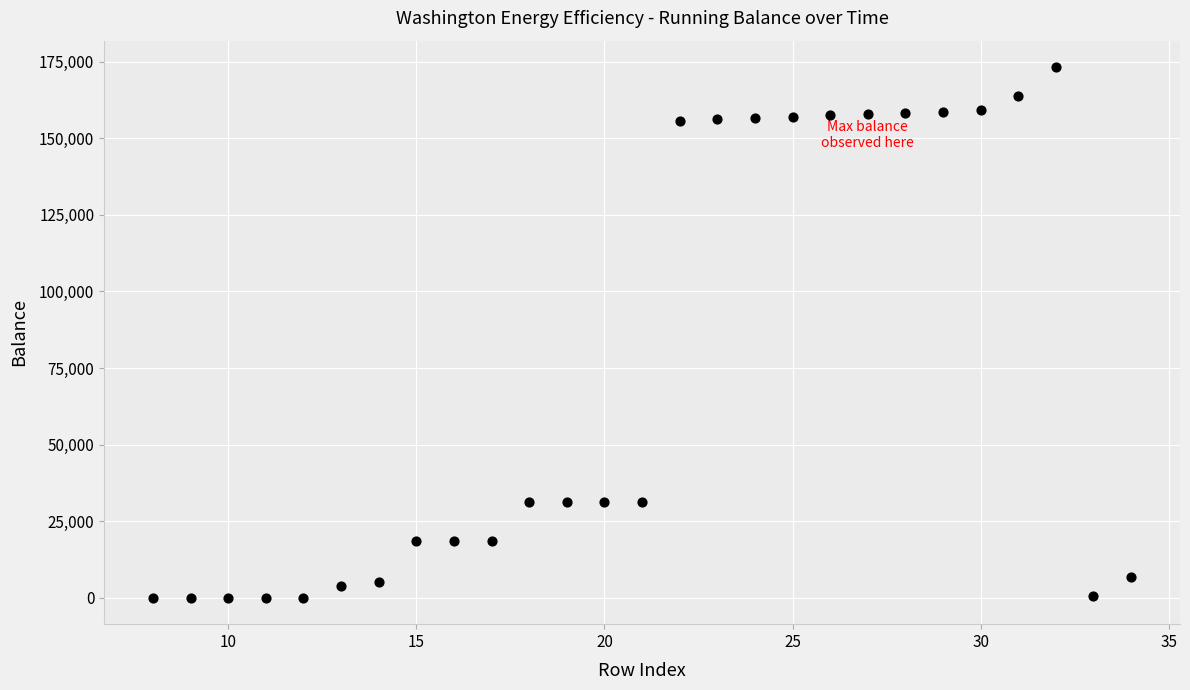

What is the range of X values (max minus min)?

26.0